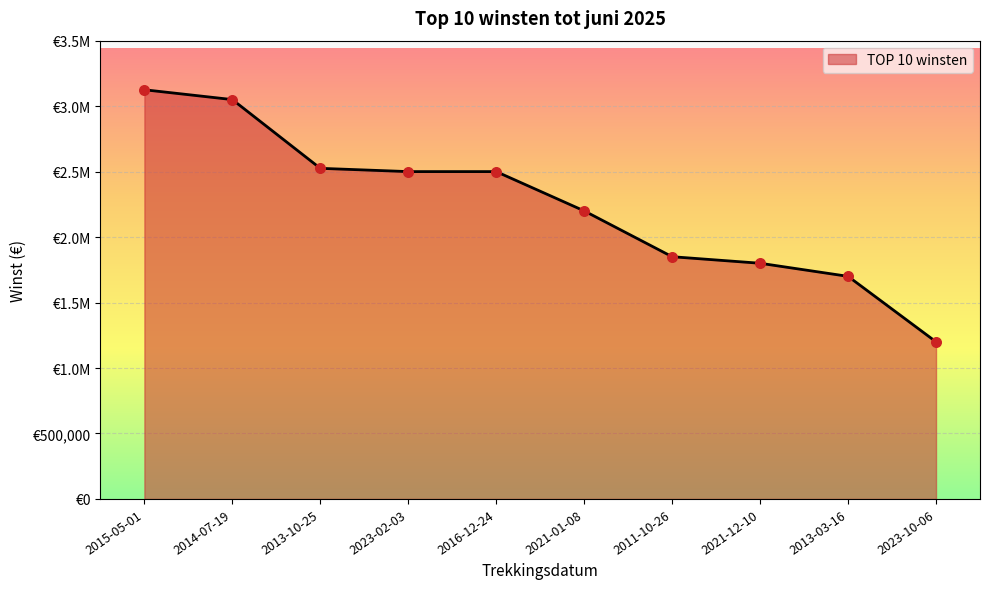

Which has a higher value, 2015-05-01 or 2011-10-26?

2015-05-01